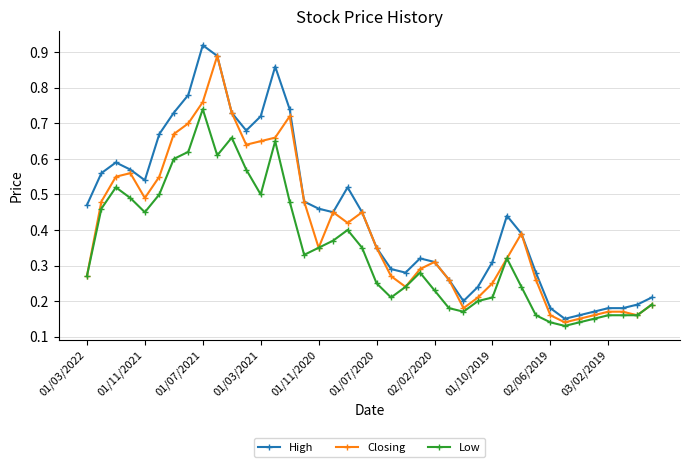

Rank the series by their average value, from lowest to highest.

Low, Closing, High